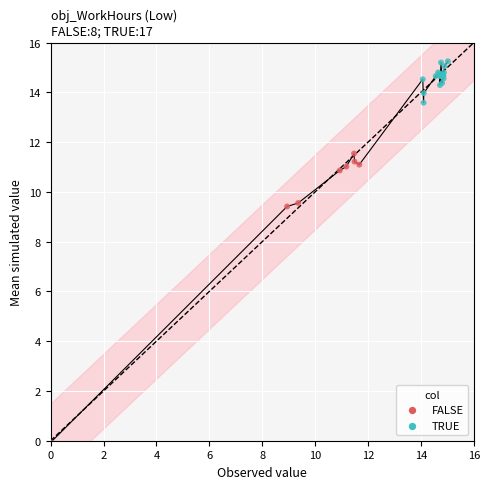

What are all the series names shown in the legend?

FALSE, TRUE